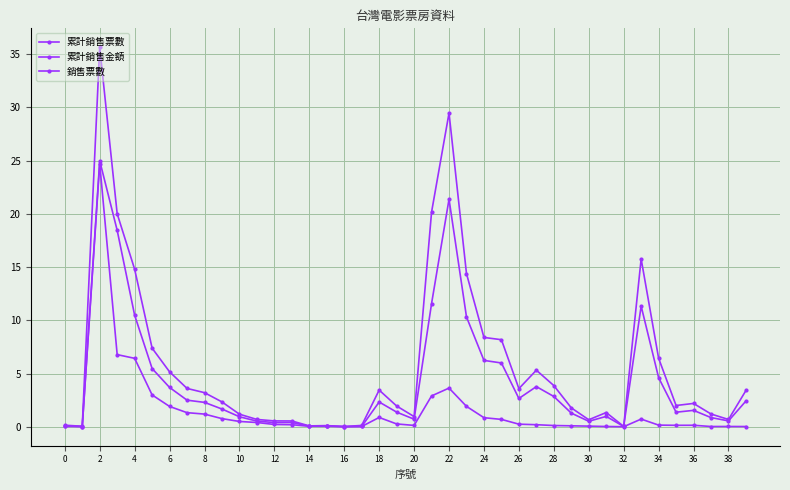

What is the label of the 3rd point from the right?

37